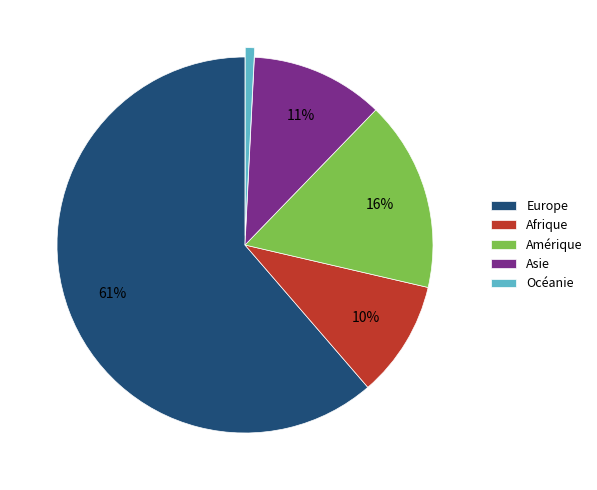

Is Europe the majority of the pie?

Yes